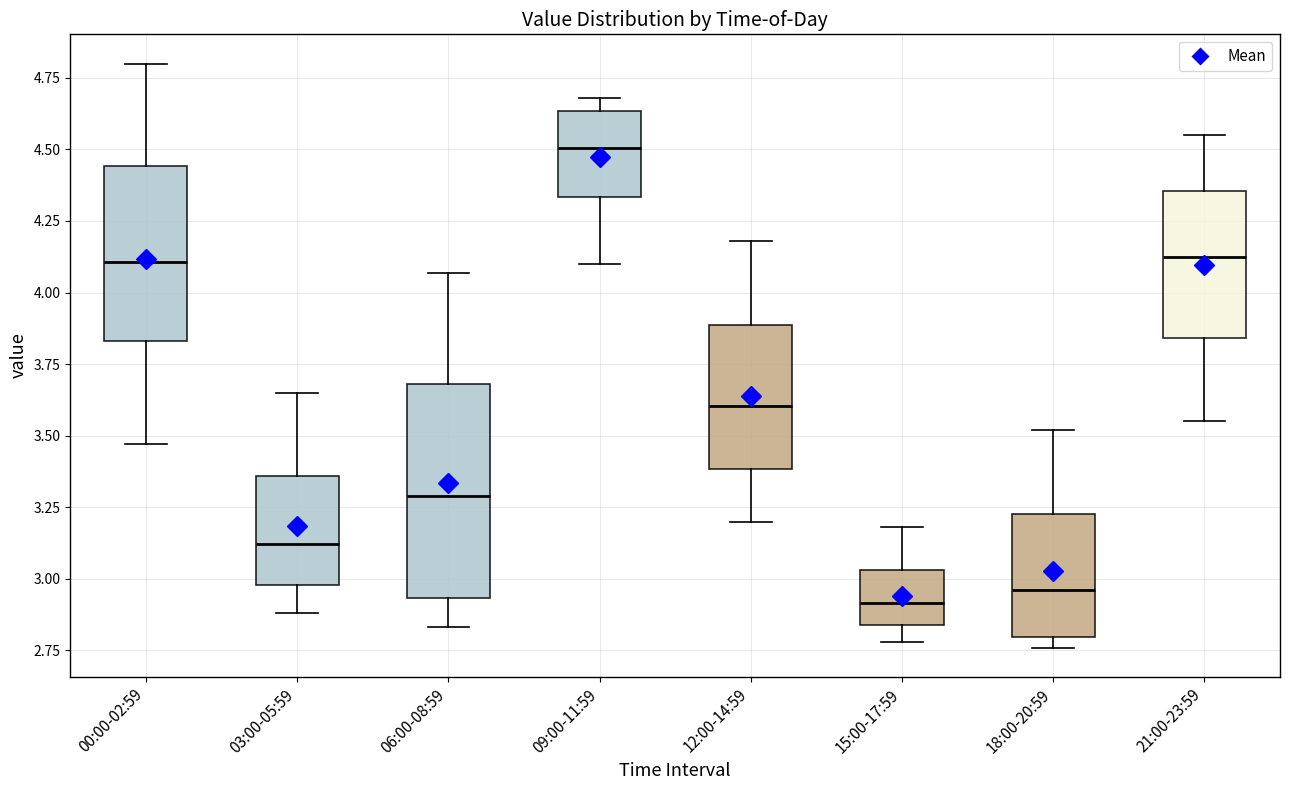

Reading left to right, read every box against the y-axis: the position of its median line, the range the box covers, and the ends of its whiskers. The values are not printed on the chart, so give them approximately, as read against the axis.

00:00-02:59: median 4.10, box 3.85 to 4.45, whiskers 3.45 to 4.80
03:00-05:59: median 3.10, box 3.00 to 3.35, whiskers 2.90 to 3.65
06:00-08:59: median 3.30, box 2.95 to 3.70, whiskers 2.85 to 4.05
09:00-11:59: median 4.50, box 4.35 to 4.65, whiskers 4.10 to 4.70
12:00-14:59: median 3.60, box 3.40 to 3.90, whiskers 3.20 to 4.20
15:00-17:59: median 2.90, box 2.85 to 3.05, whiskers 2.80 to 3.20
18:00-20:59: median 2.95, box 2.80 to 3.25, whiskers 2.75 to 3.50
21:00-23:59: median 4.15, box 3.85 to 4.35, whiskers 3.55 to 4.55